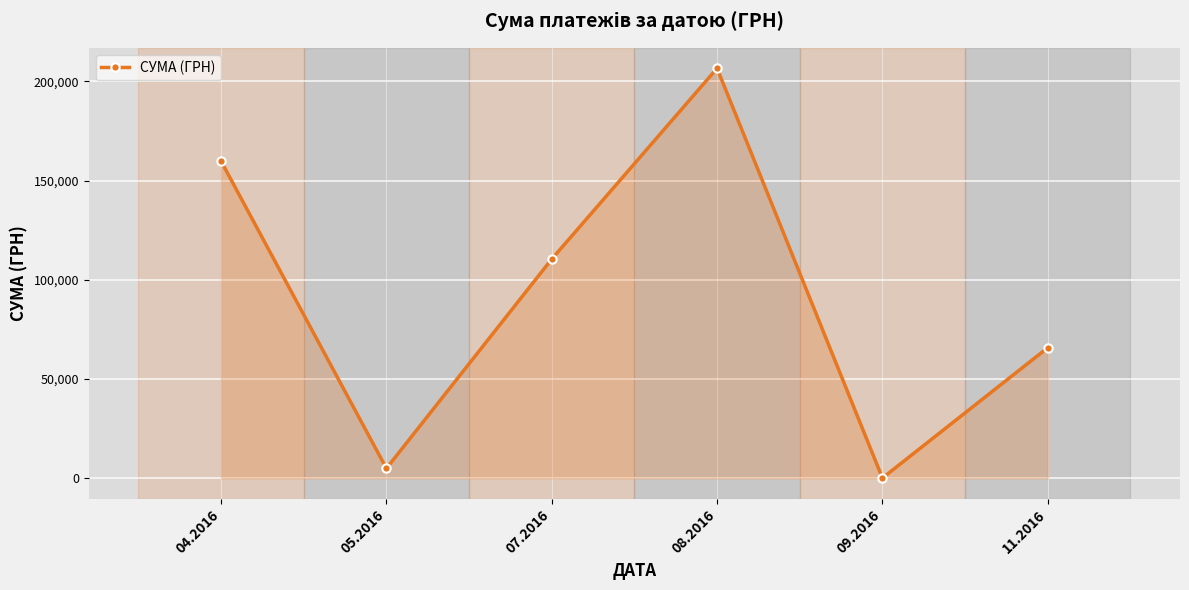

Approximately how many times larger is the value at 04.2016 compared to 11.2016?

2.4